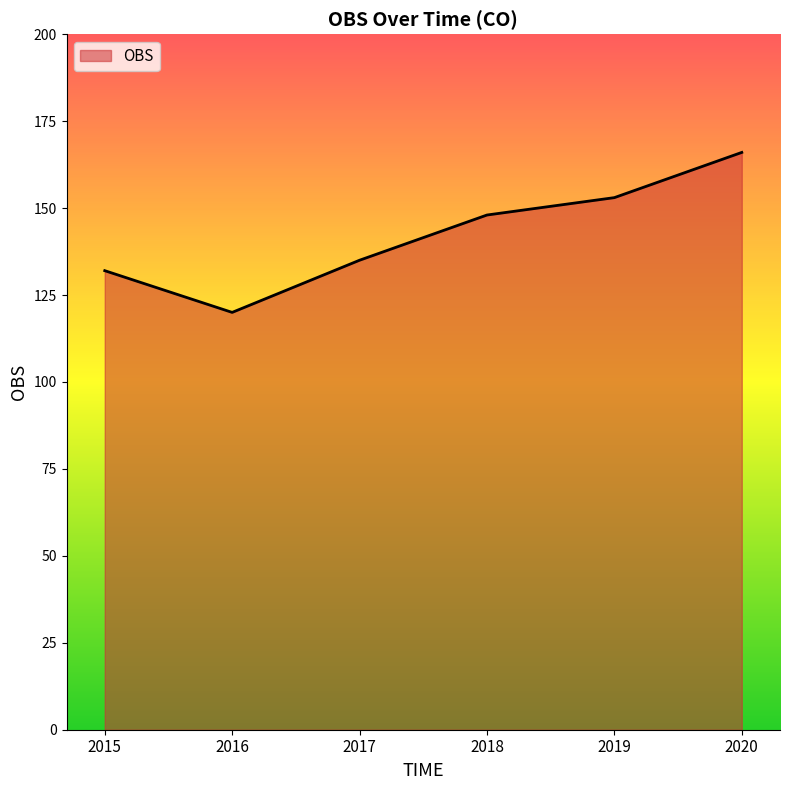

What is the difference between the values at 2018 and 2016?

28